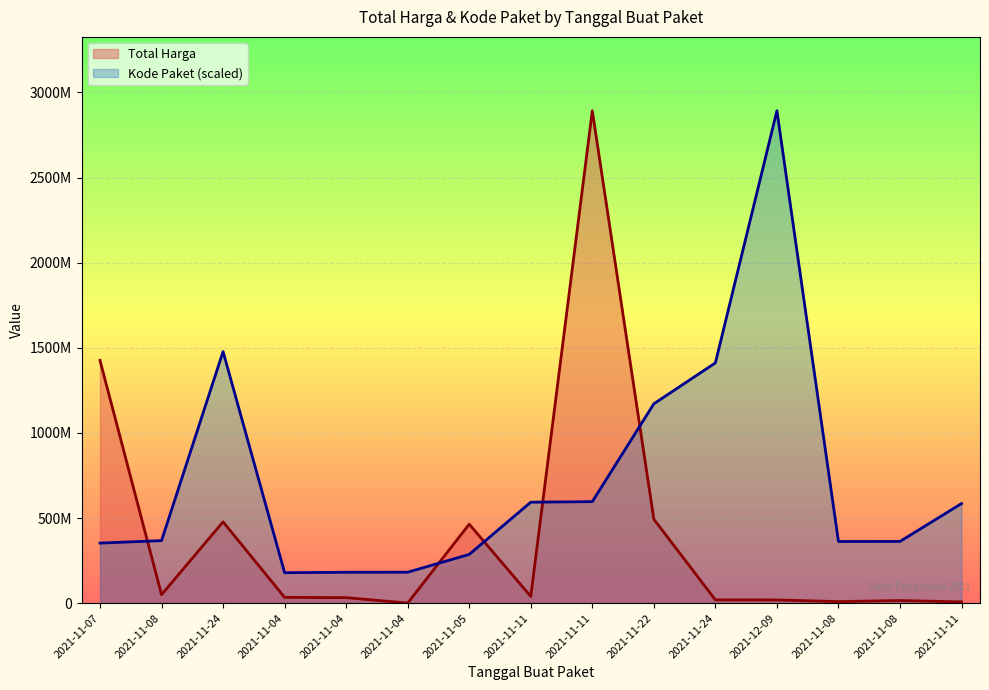

What are all the series names shown in the legend?

Total Harga, Kode Paket (scaled)